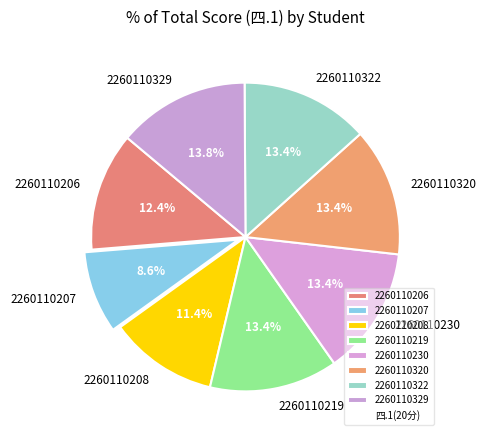

To the nearest percent, what is the combined percentage of 2260110208 and 2260110230?

25%